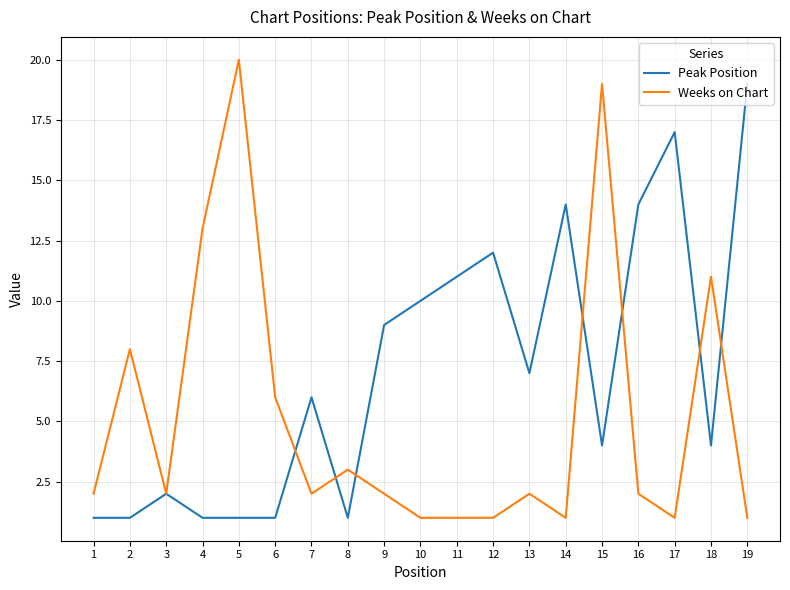

Which series ends up on top after the final intersection of Weeks on Chart and Peak Position?

Peak Position